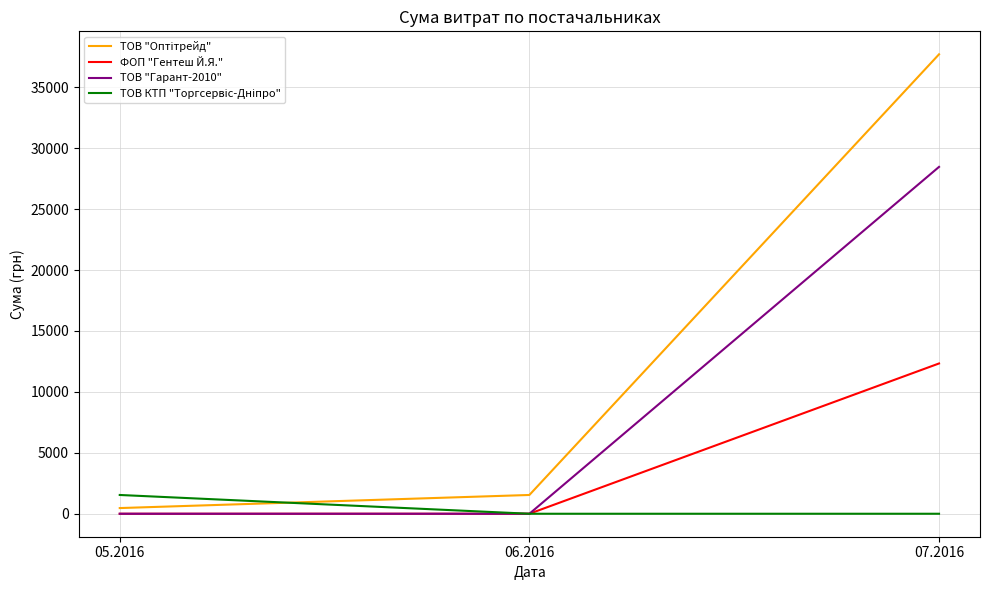

What is the maximum value shown in the chart?

37700